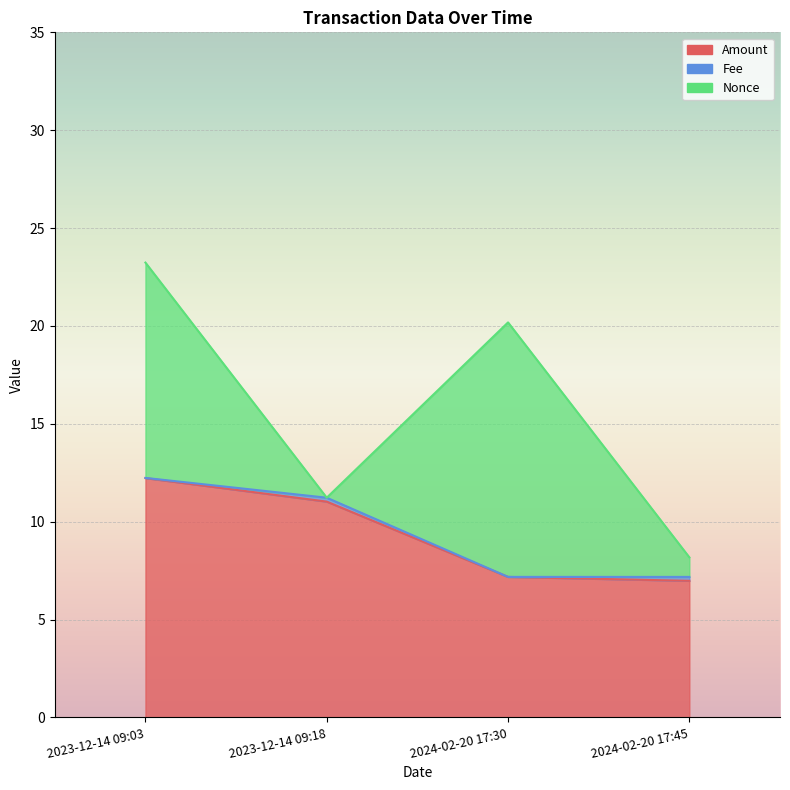

What are all the series names shown in the legend?

Amount, Fee, Nonce